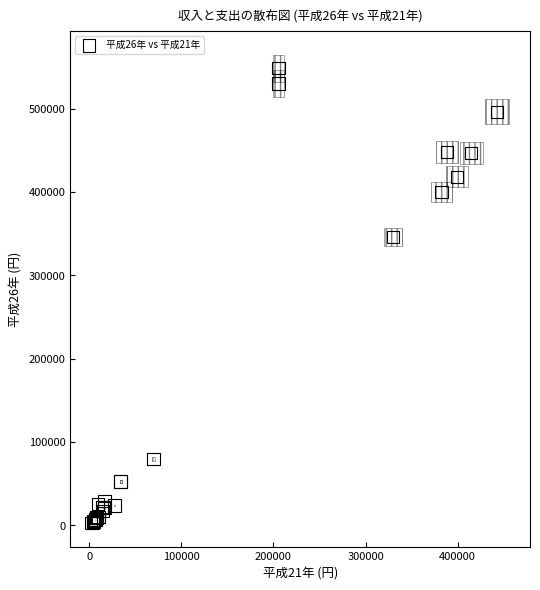

What Y value in the scatter plot is closest to 275691?

345970